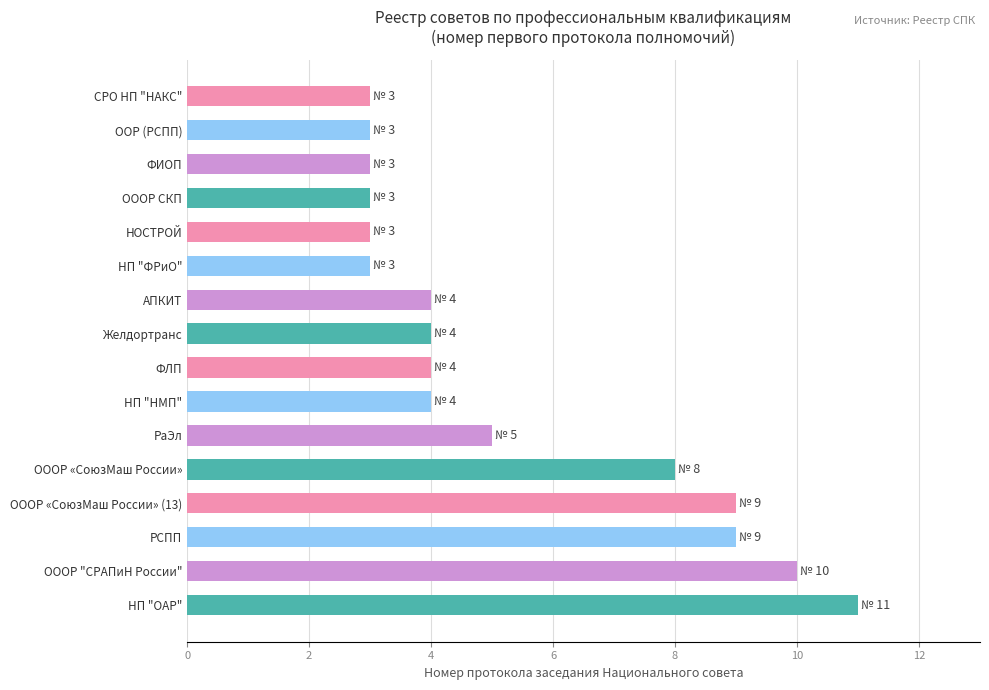

Reading top to bottom, transcribe all the data shown in this chart.

СРО НП "НАКС"=3	ООР (РСПП)=3	ФИОП=3	ОООР СКП=3	НОСТРОЙ=3	НП "ФРиО"=3	АПКИТ=4	Желдортранс=4	ФЛП=4	НП "НМП"=4	РаЭл=5	ОООР «СоюзМаш России»=8	ОООР «СоюзМаш России» (13)=9	РСПП=9	ОООР "СРАПиН России"=10	НП "ОАР"=11